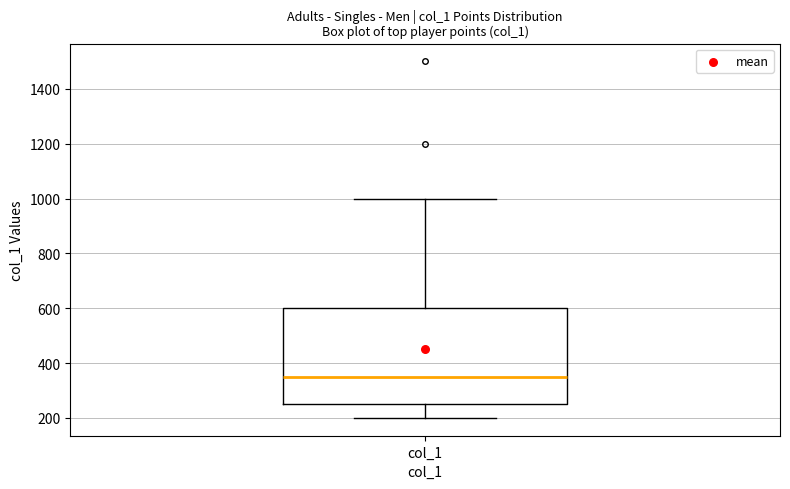

Where is the lower edge of the box for col_1 on the y-axis? The values are not printed on the chart, so give them approximately, as read against the axis.

260